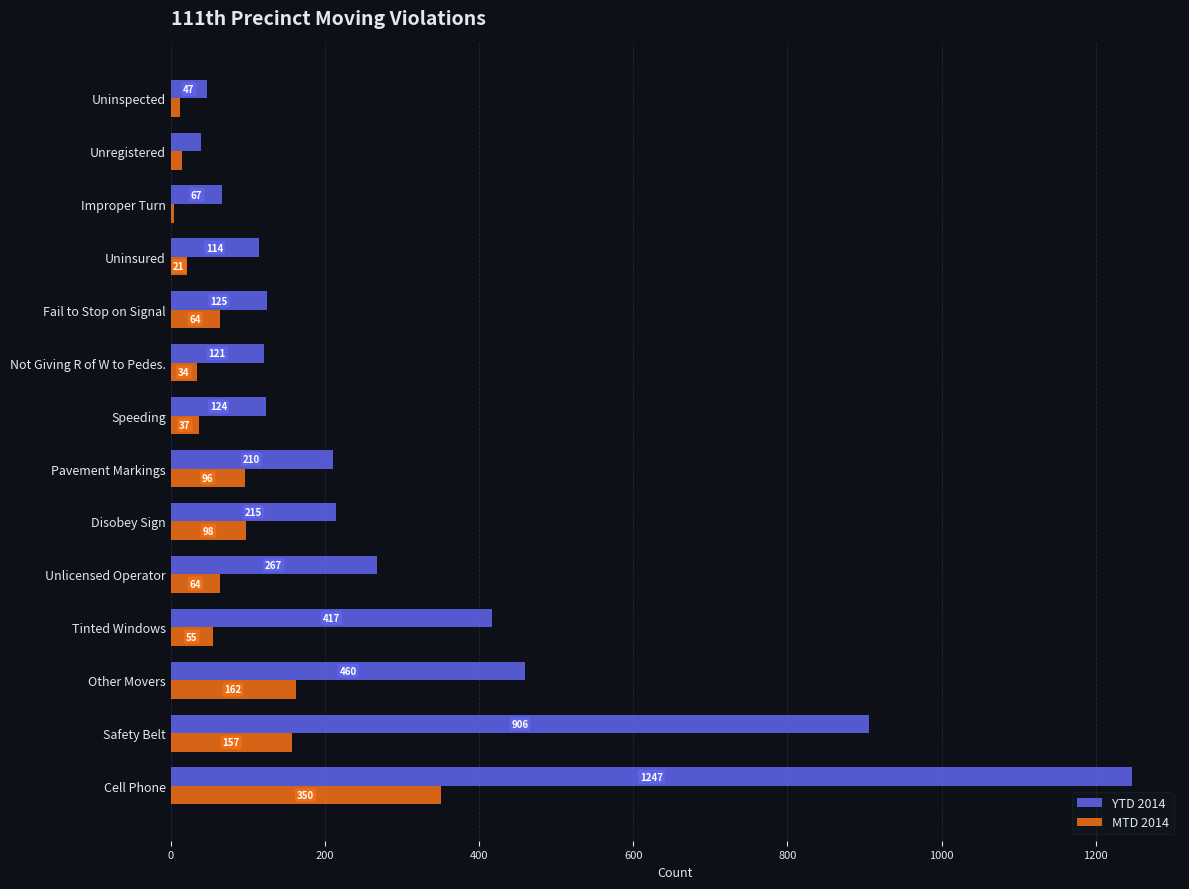

What is the smallest value displayed?

4